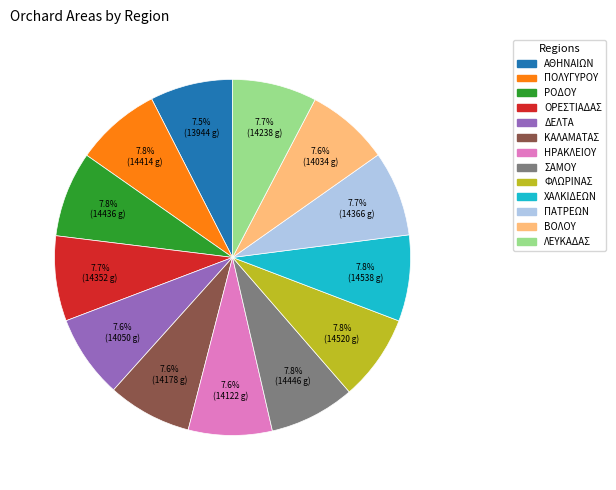

Combined, do ΠΟΛΥΓΥΡΟΥ and ΚΑΛΑΜΑΤΑΣ account for over 50%?

No